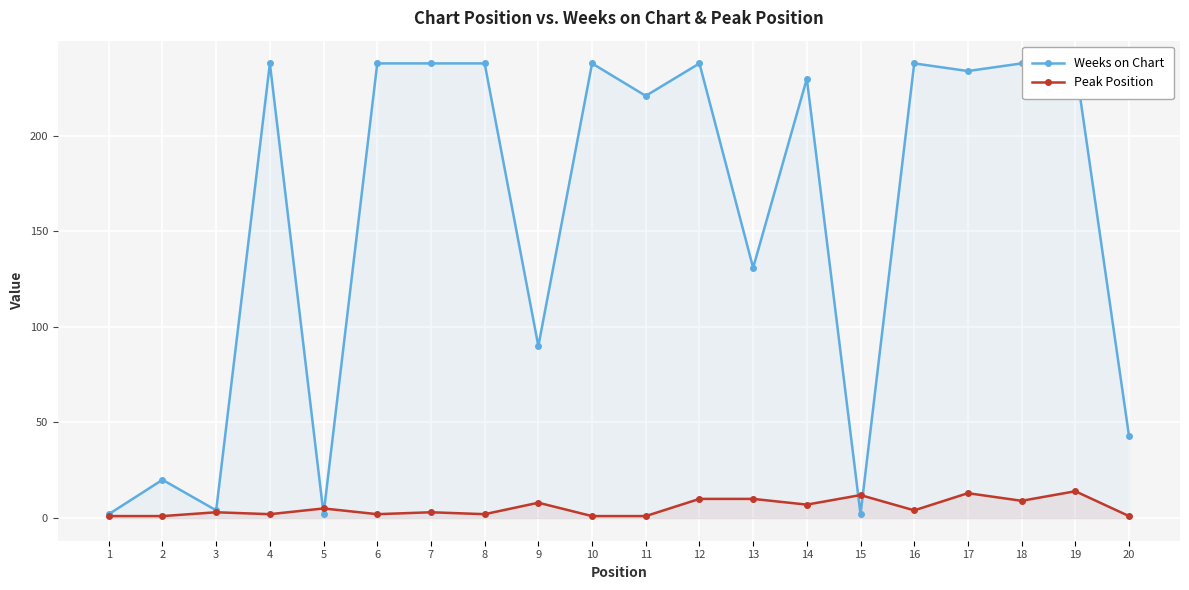

True or false: Peak Position has a value of 7 at 14.

True